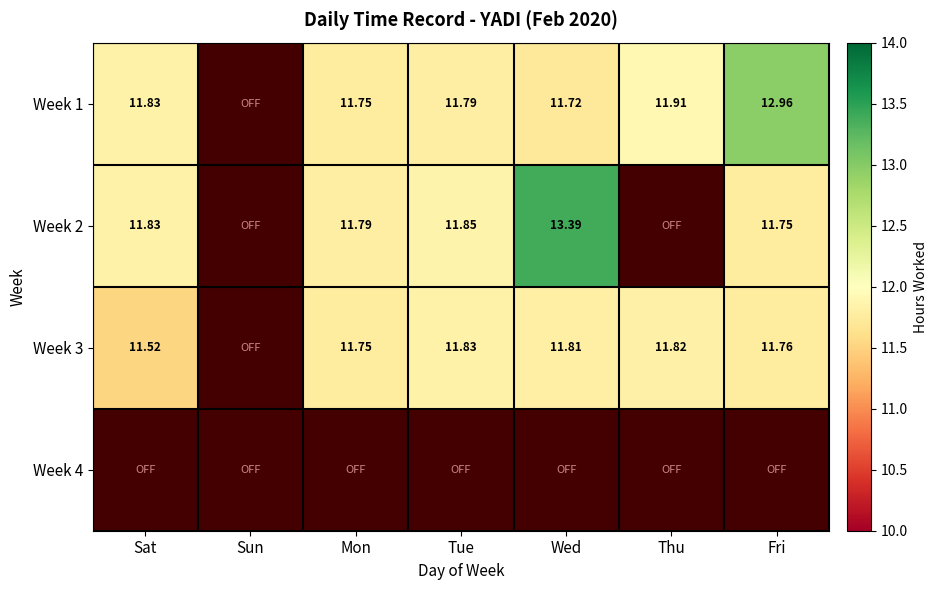

What is the greatest value displayed?

13.4